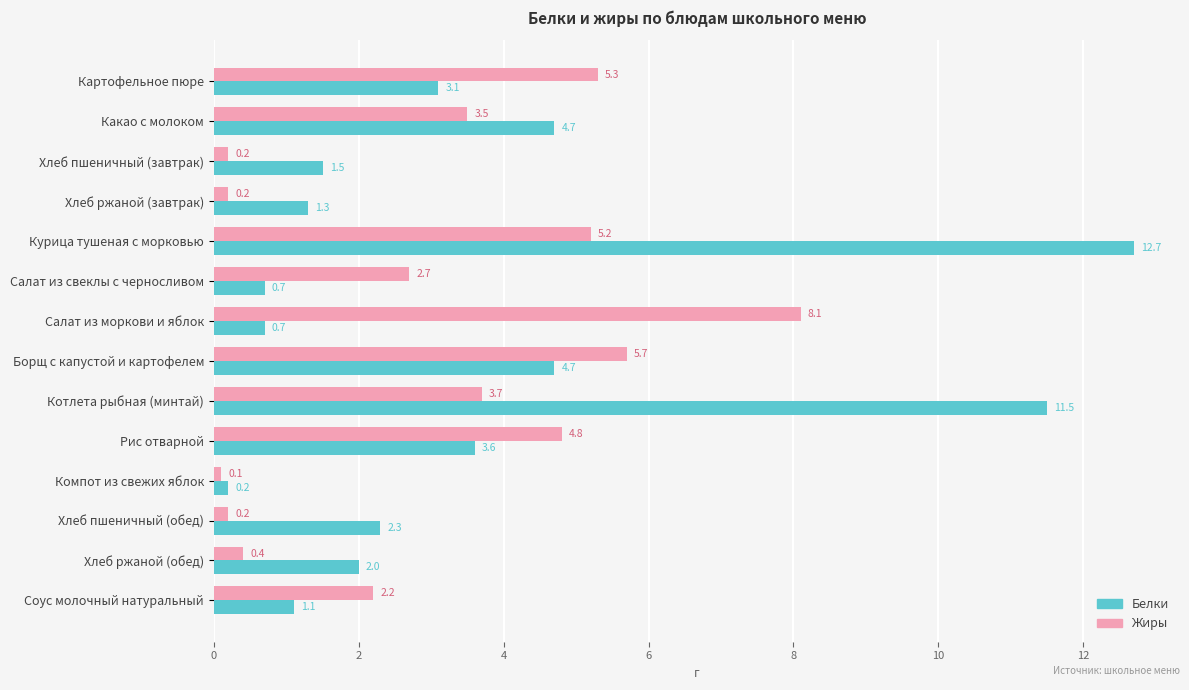

Rank the series at Какао с молоком from highest to lowest value.

Белки, Жиры